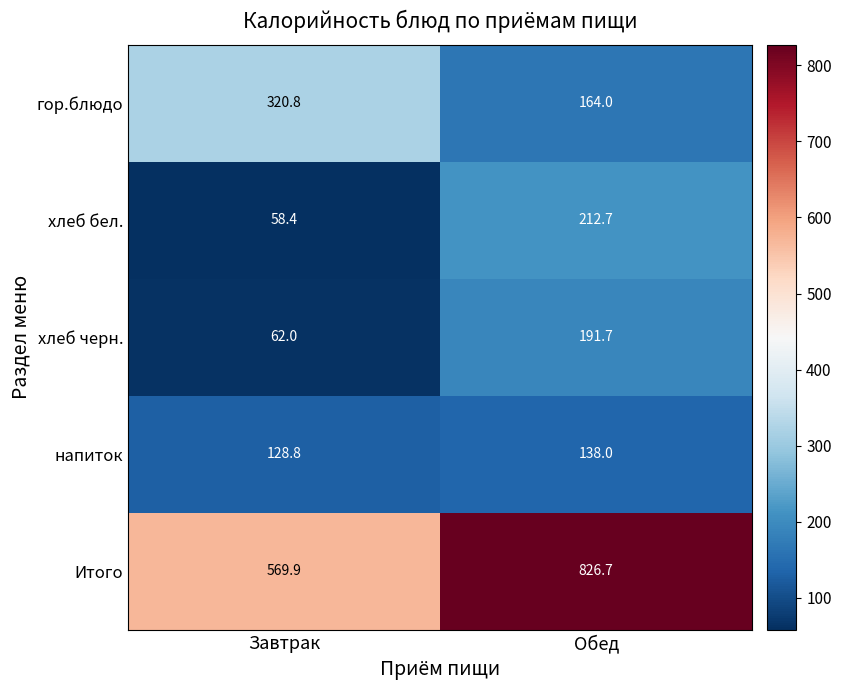

Between Завтрак and Обед, which series saw the biggest shift?

Итого